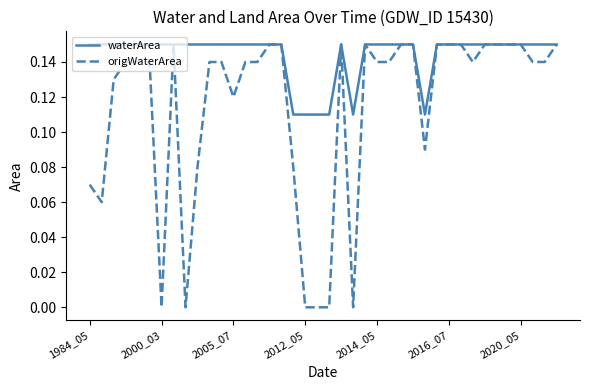

Which series has the widest spread of values?

origWaterArea